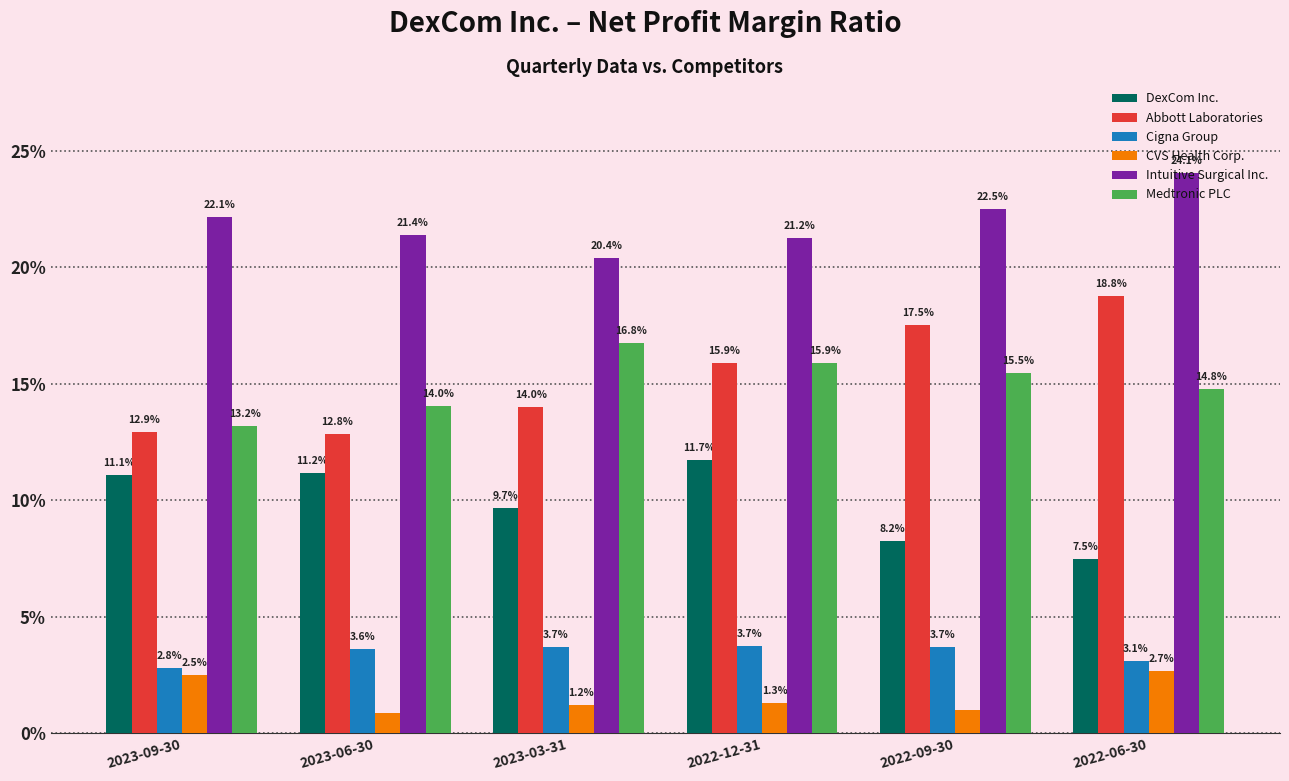

What are all the series names shown in the legend?

DexCom Inc., Abbott Laboratories, Cigna Group, CVS Health Corp., Intuitive Surgical Inc., Medtronic PLC